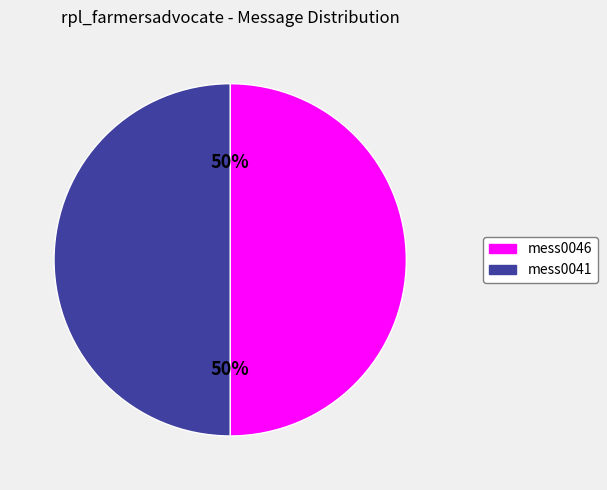

To the nearest percent, what is the average slice percentage?

50%